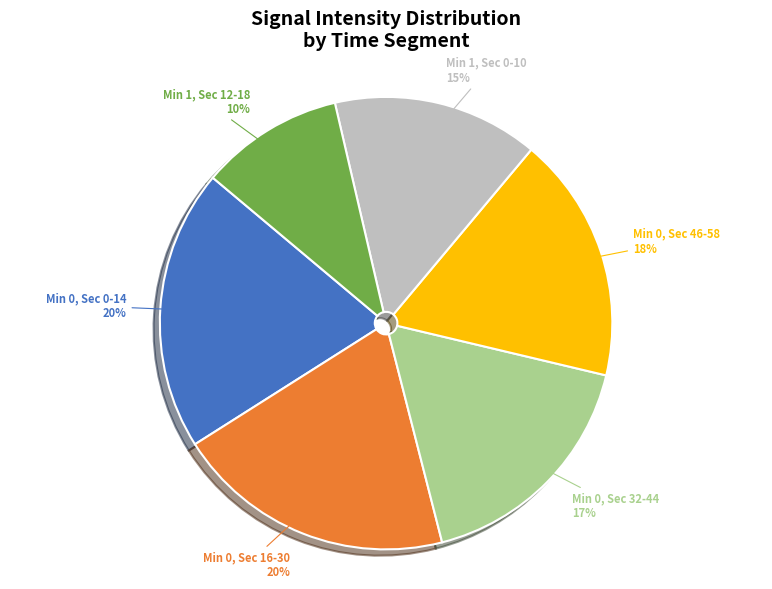

To the nearest percent, what is the average slice percentage?

17%